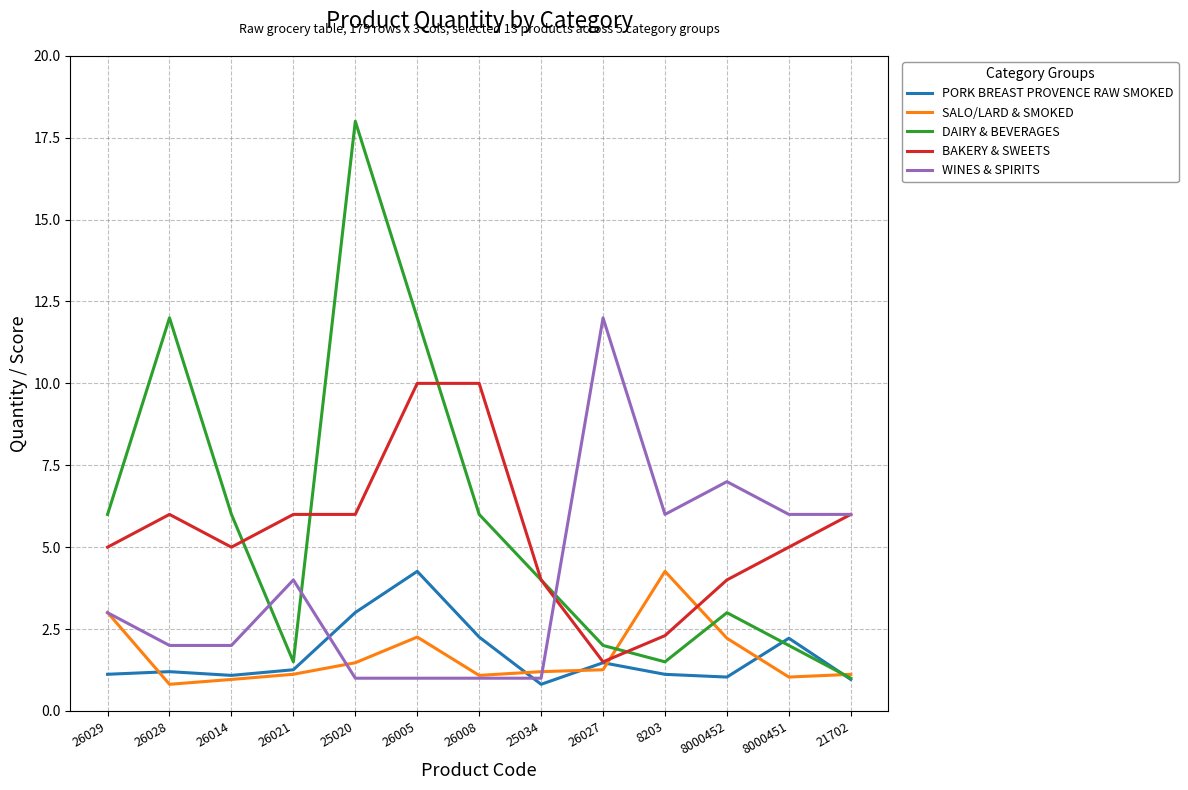

Is it true that SALO/LARD & SMOKED equals 1.1 at 21702?

True